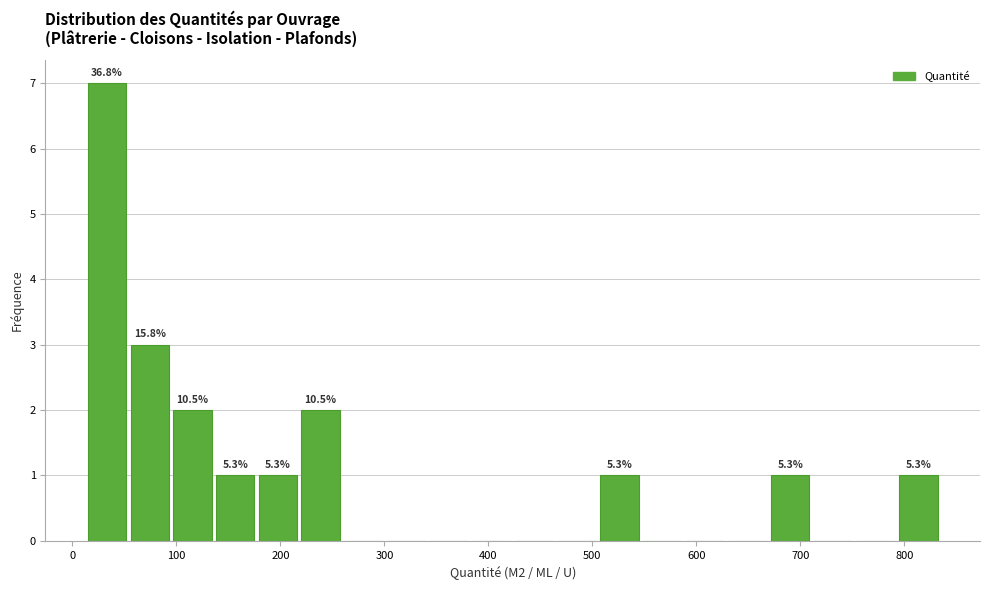

Over which range of the x-axis is the bar tallest?

20 to 60